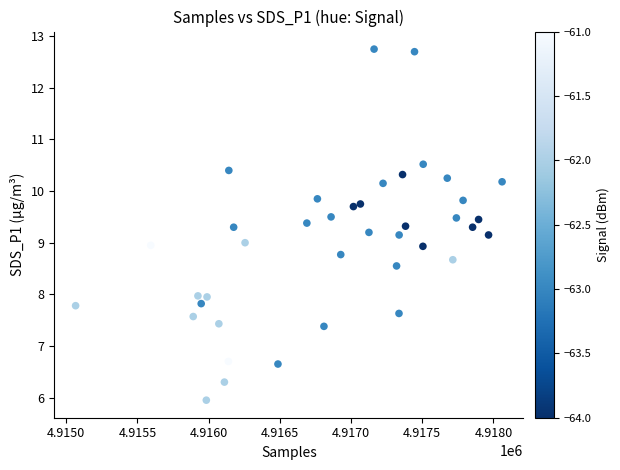

What is the range of Y values (max minus min)?

6.8